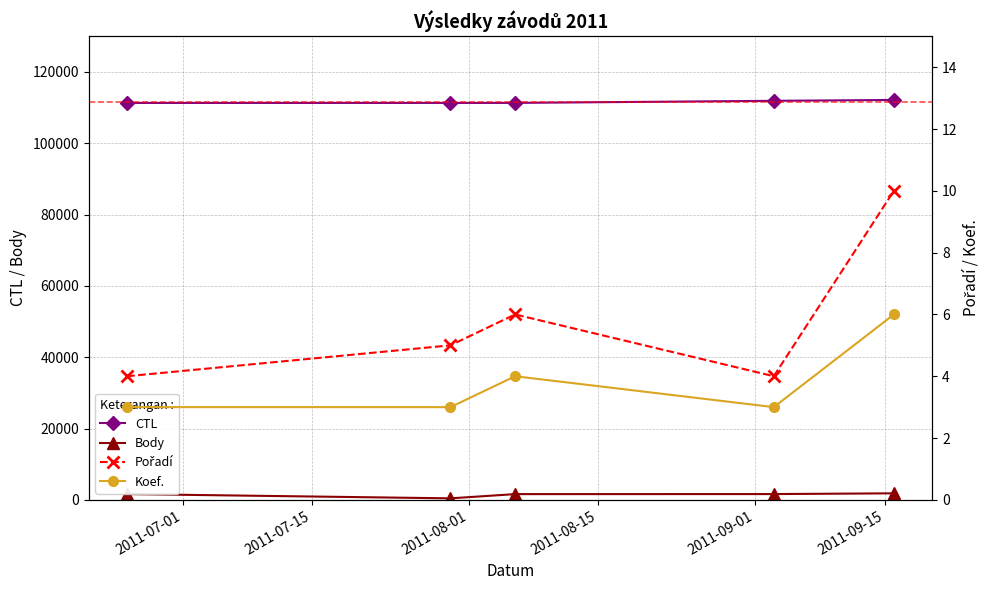

True or false: Body and CTL cross at least once.

False